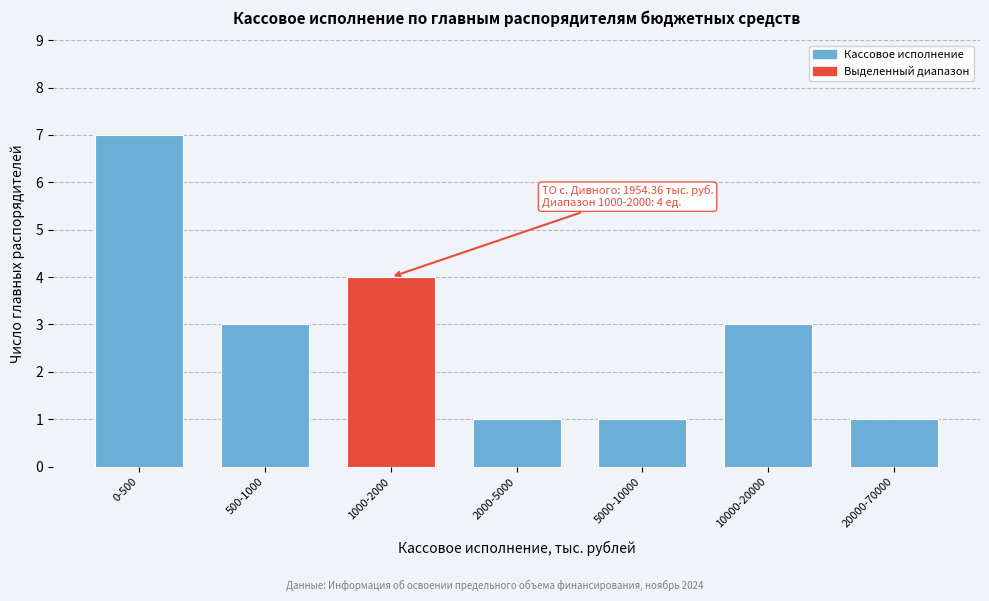

Reading left to right, transcribe all the data shown in this chart.

7	3	4	1	1	3	1